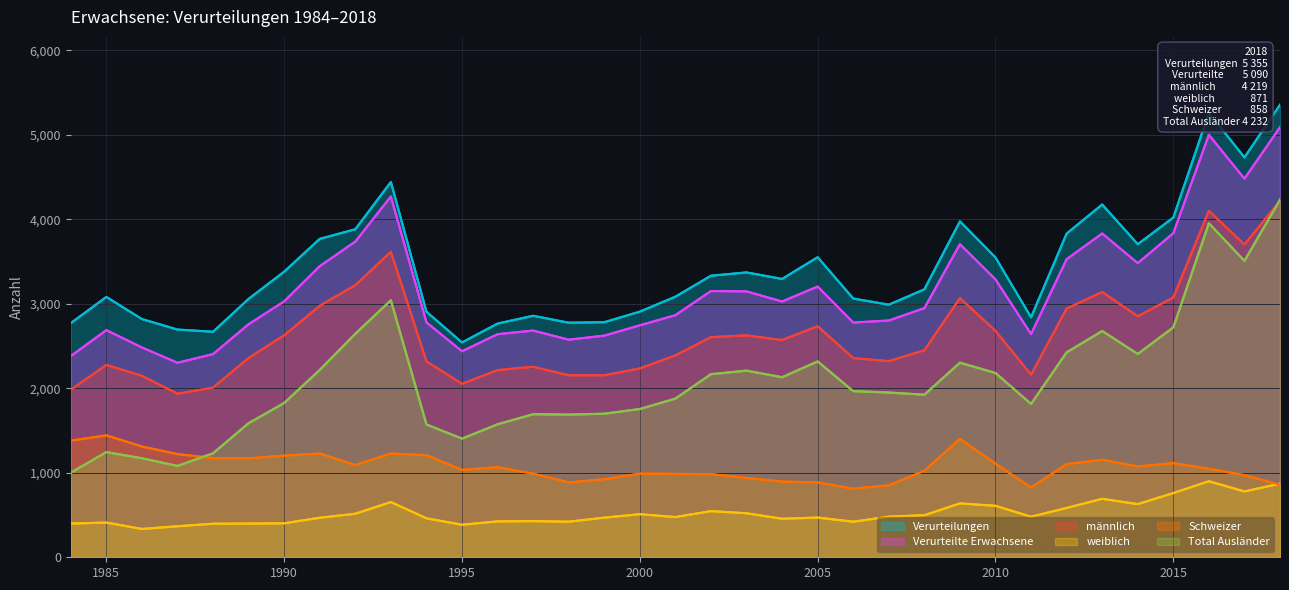

True or false: weiblich has a value of 469 at 1999.

True